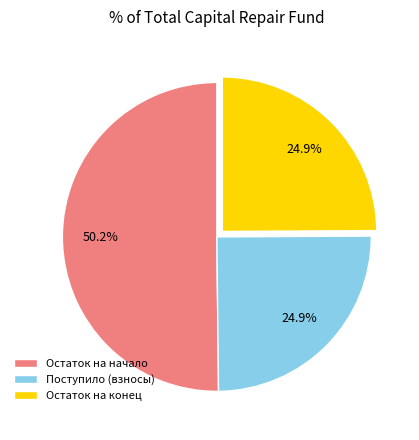

What is the largest slice in the pie chart?

Остаток на начало